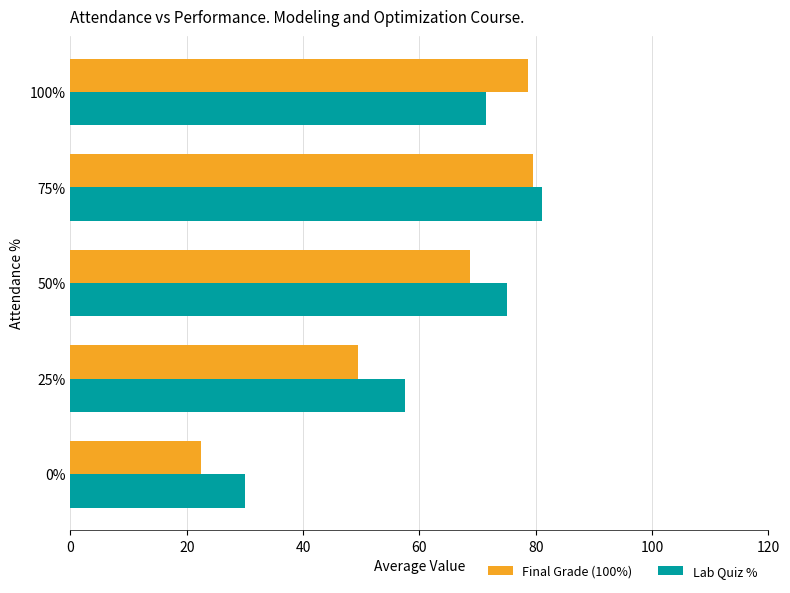

How many categories are shown in the chart?

5